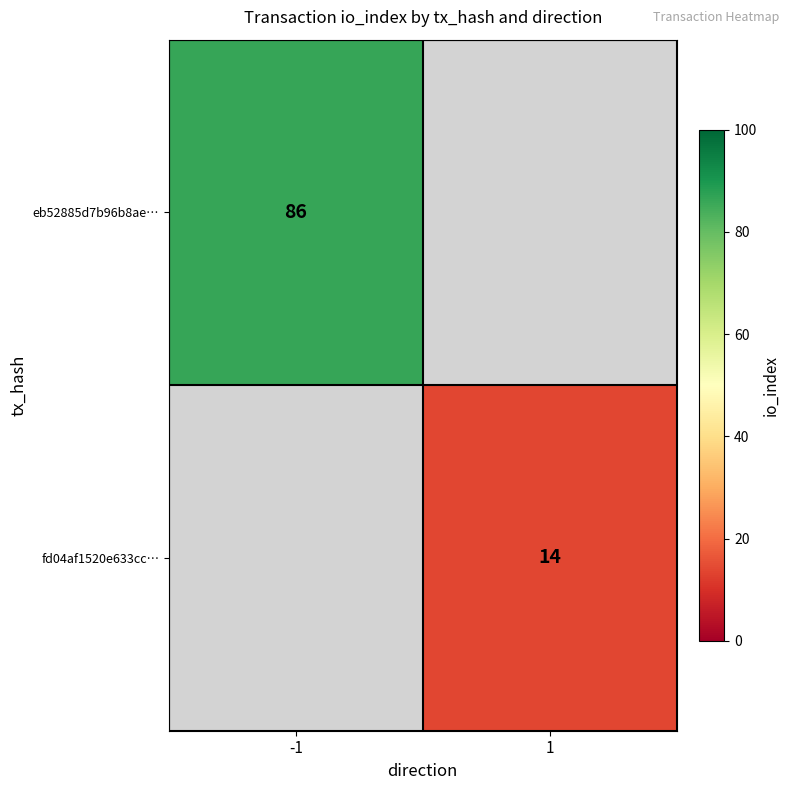

True or false: eb52885d7b96b8ae… has a value of 134.7 at -1.

False